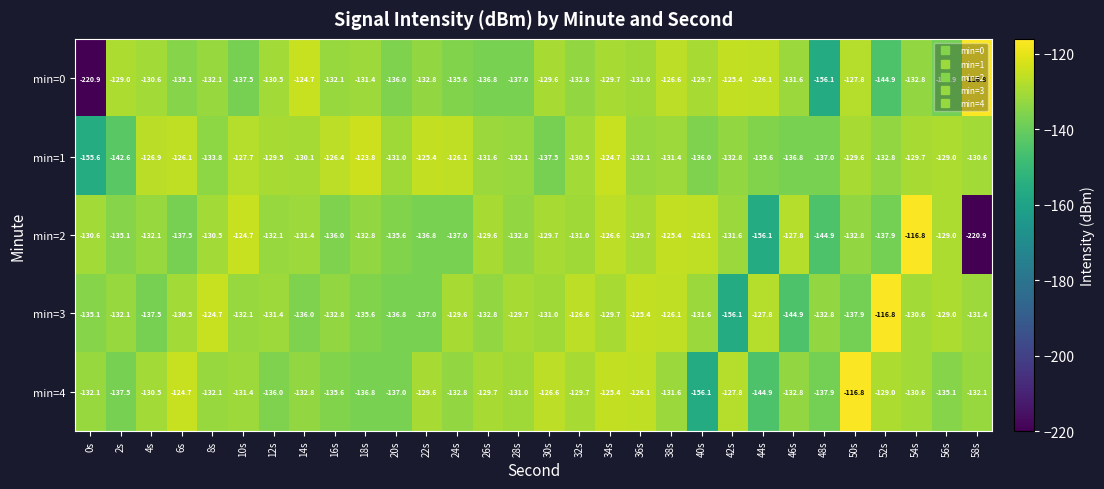

What is the difference between the second highest and minimum values in the min=3 series?

31.4